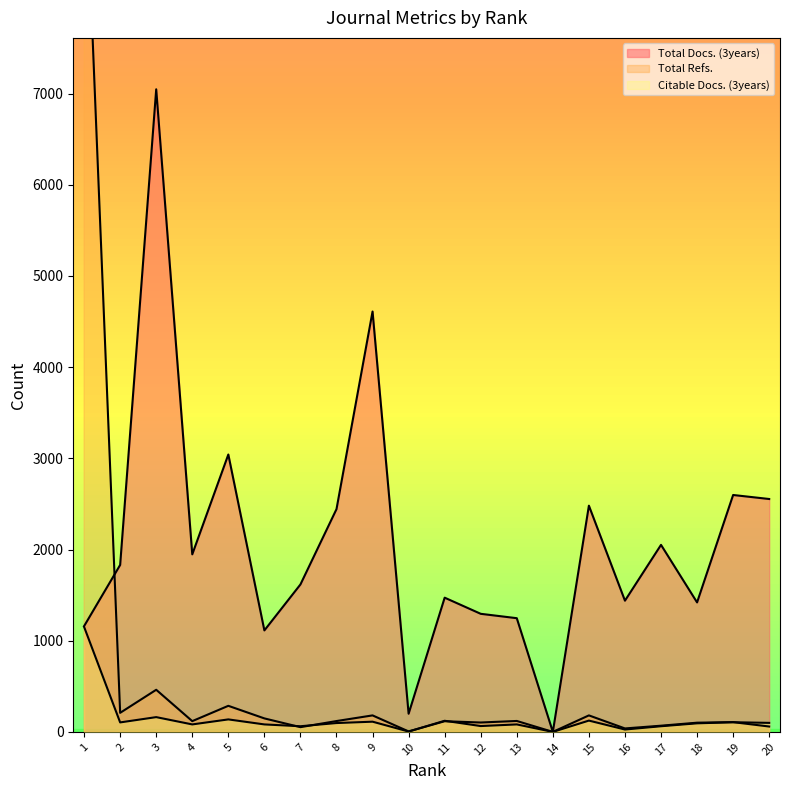

At which category is the sum across all series the highest?

1